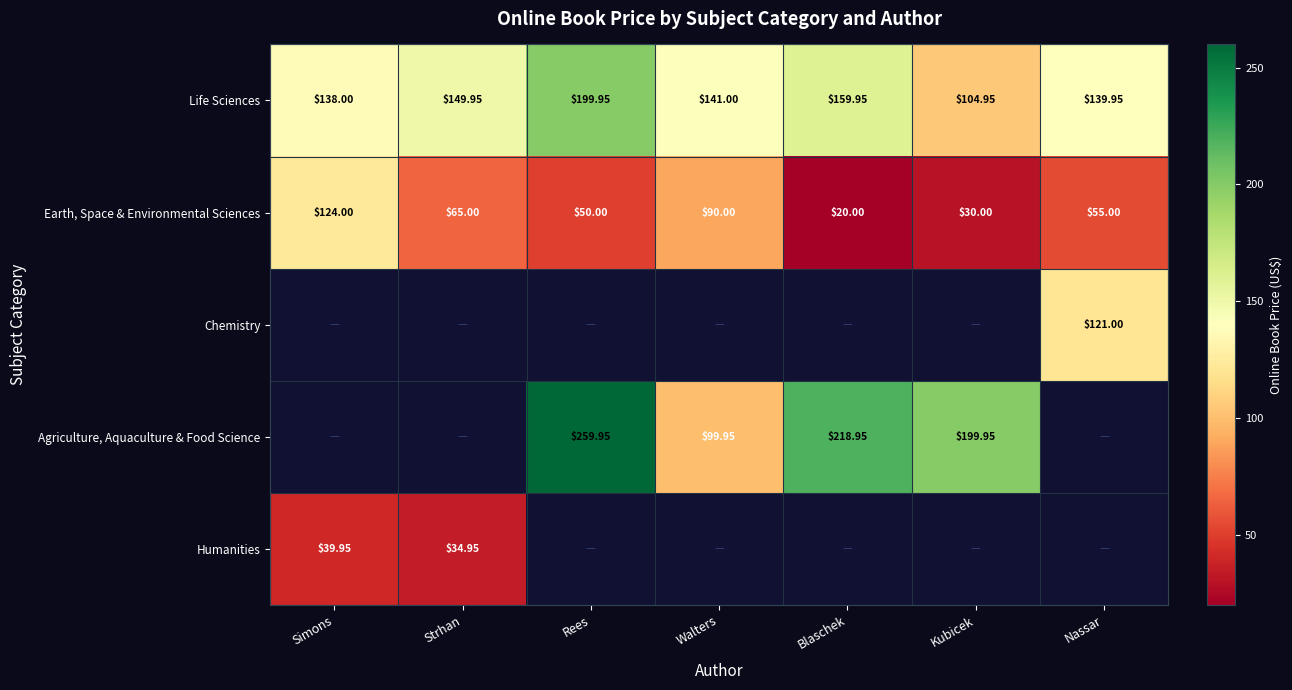

Is the value of Earth, Space & Environmental Sciences at Nassar greater than the value of Agriculture, Aquaculture & Food Science at Kubicek?

No